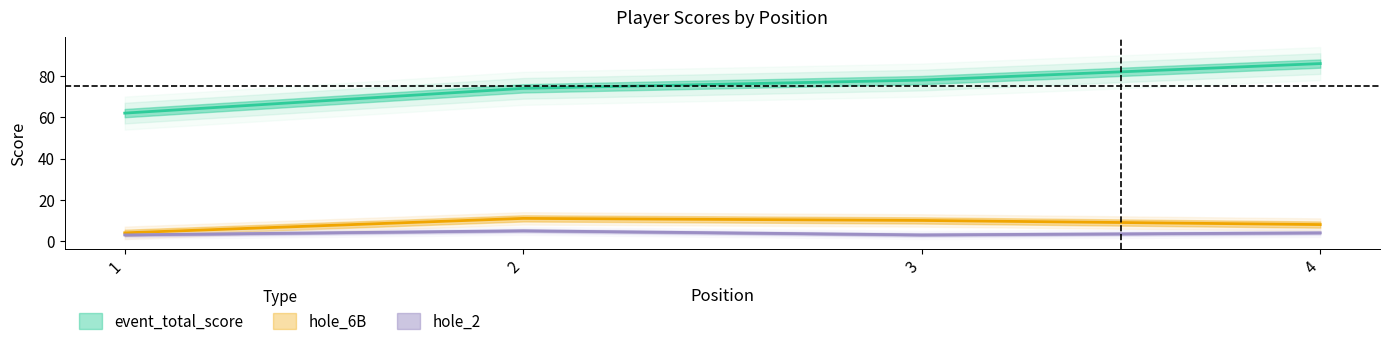

At which label does hole_6B reach its minimum?

1